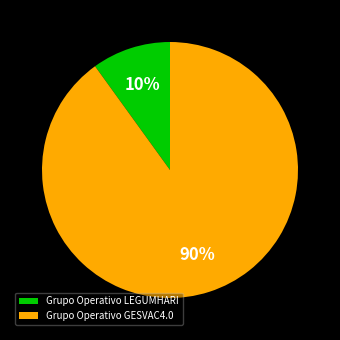

The Grupo Operativo GESVAC4.0 slice represents 90% of the pie. True or false?

True